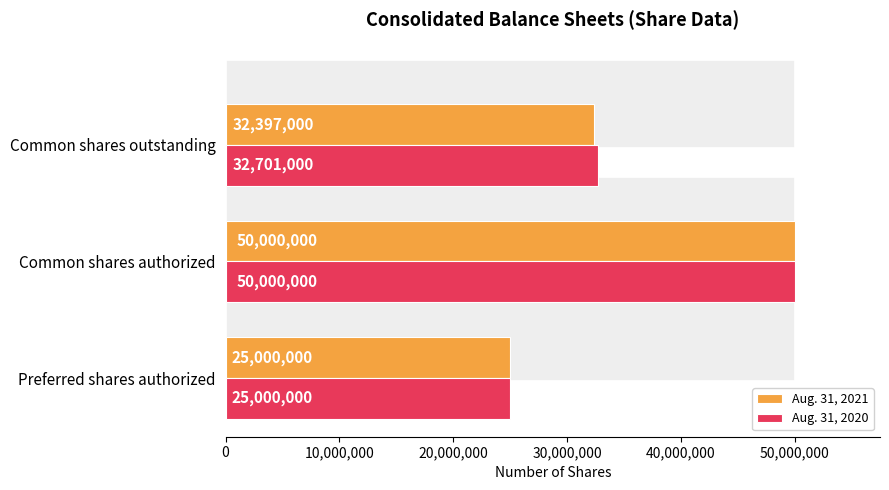

Is it true that Aug. 31, 2020 equals 17849101 at Common shares outstanding?

False